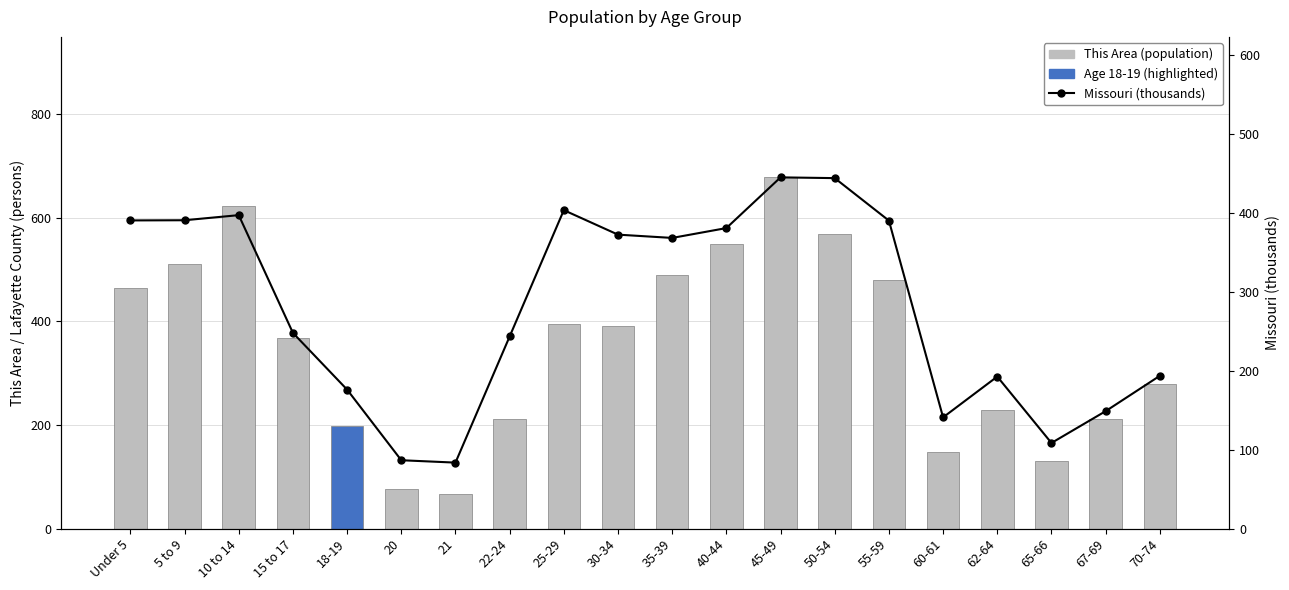

True or false: This Area (population) has a value of 644.4 at 15 to 17.

False